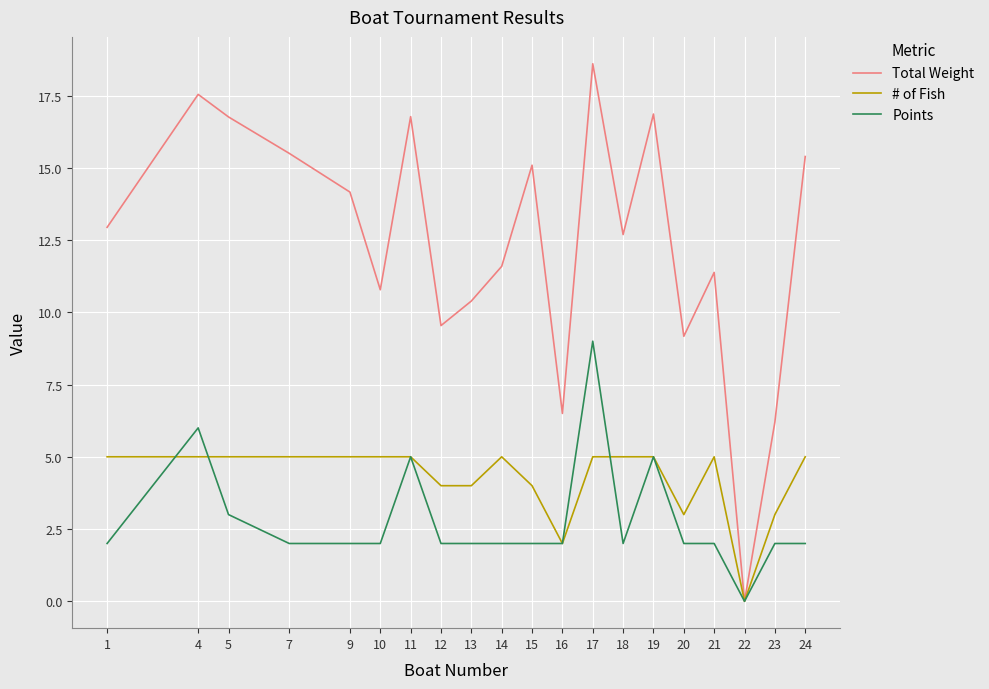

What is the difference between the second highest and minimum values in the Points series?

6.0